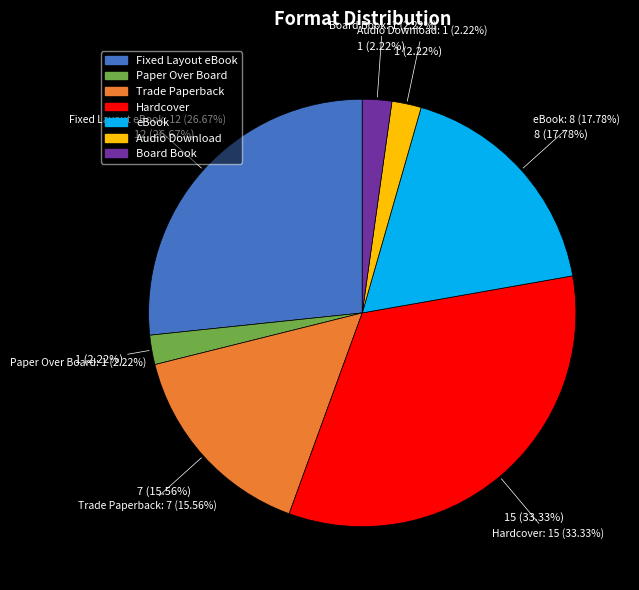

How many slices are in this pie chart?

7